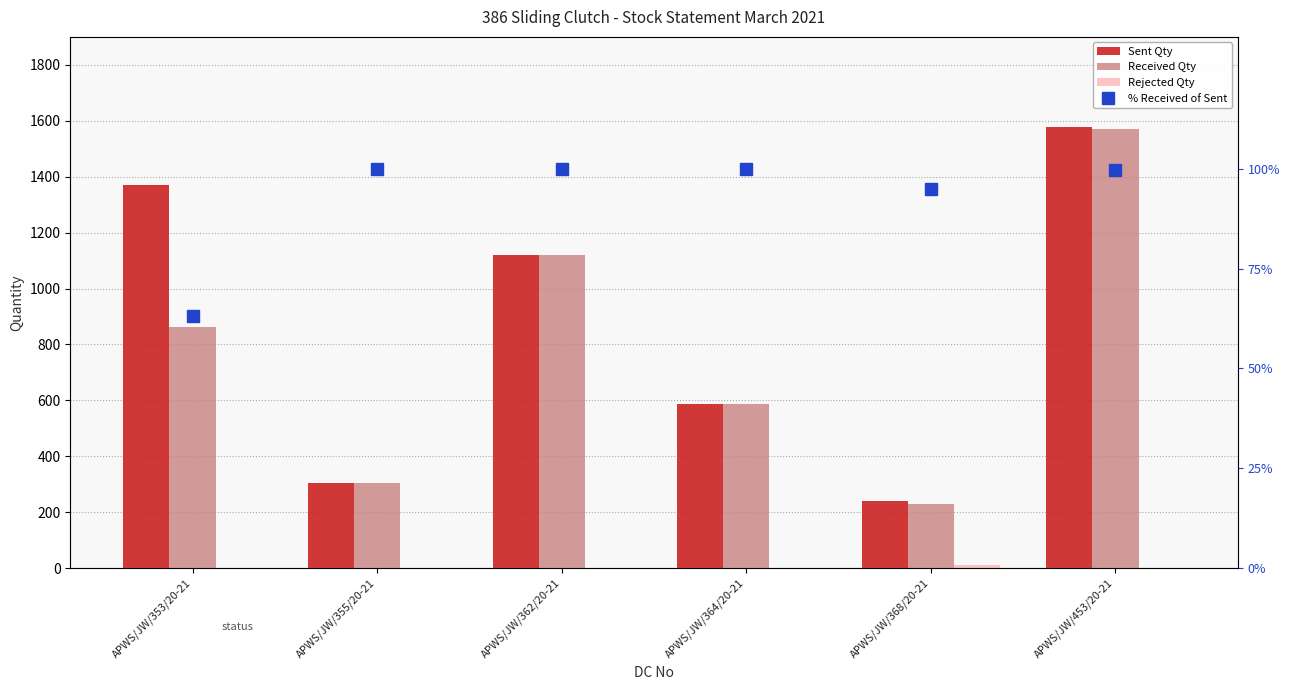

What is the label of the 6th bar from the right?

APWS/JW/353/20-21